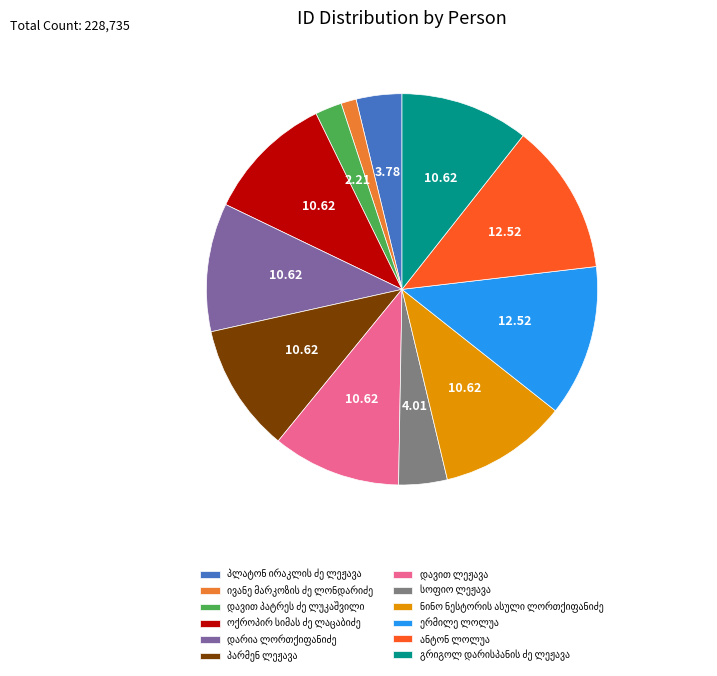

Does any single category account for the majority?

No